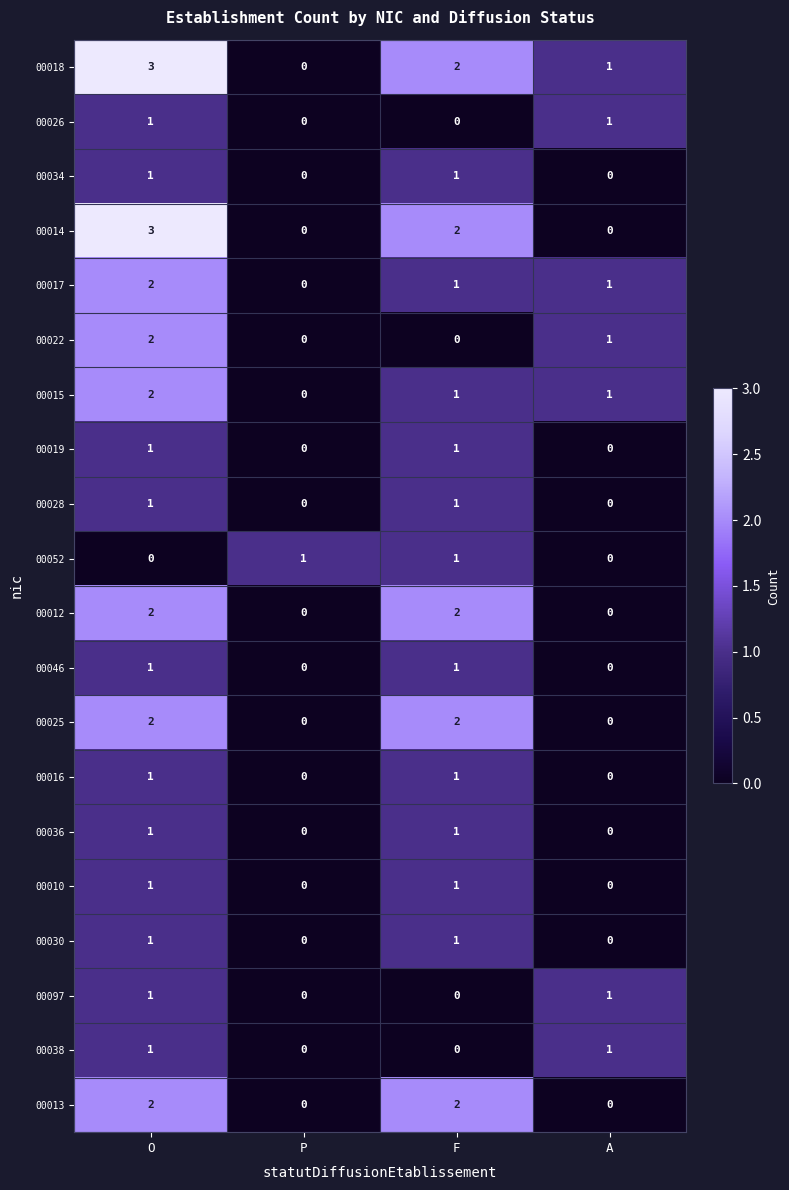

How many data points does each series have?

4